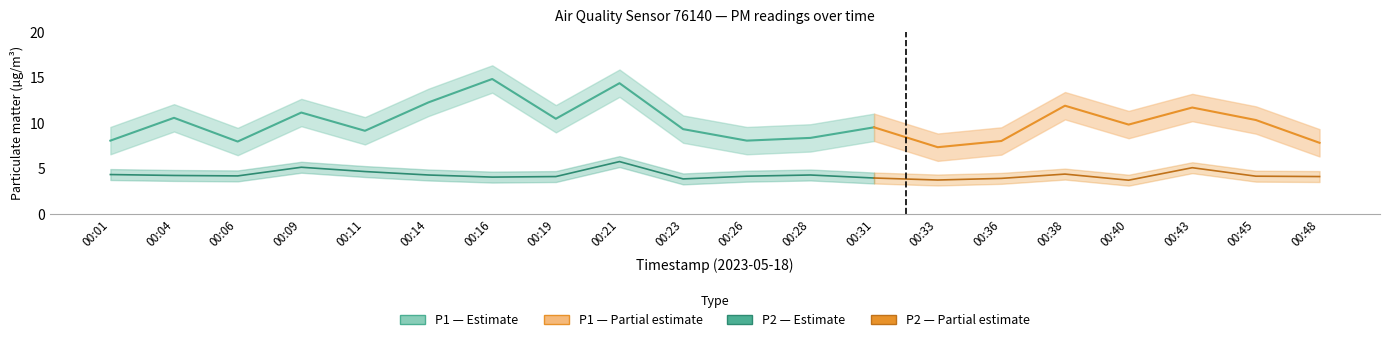

Is this an area chart (filled region under the line)?

No